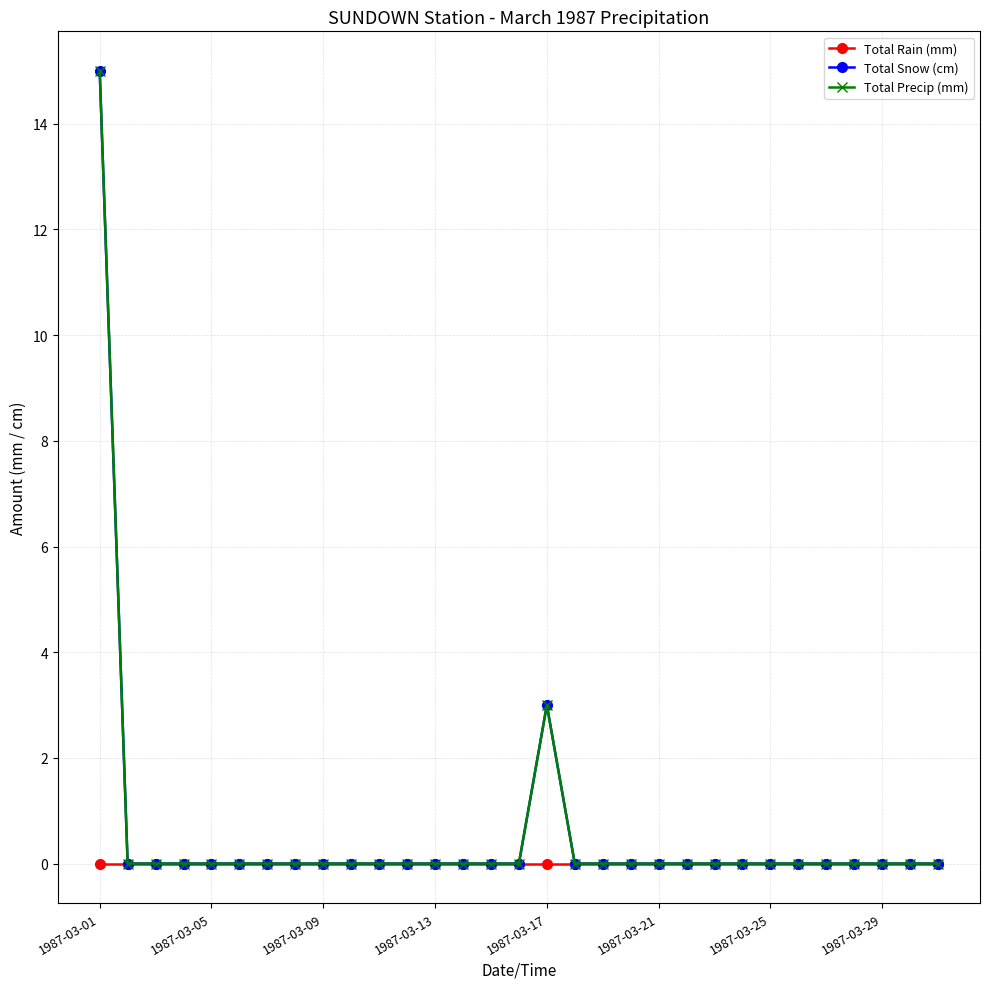

True or false: Total Rain (mm) and Total Precip (mm) intersect in this chart.

False